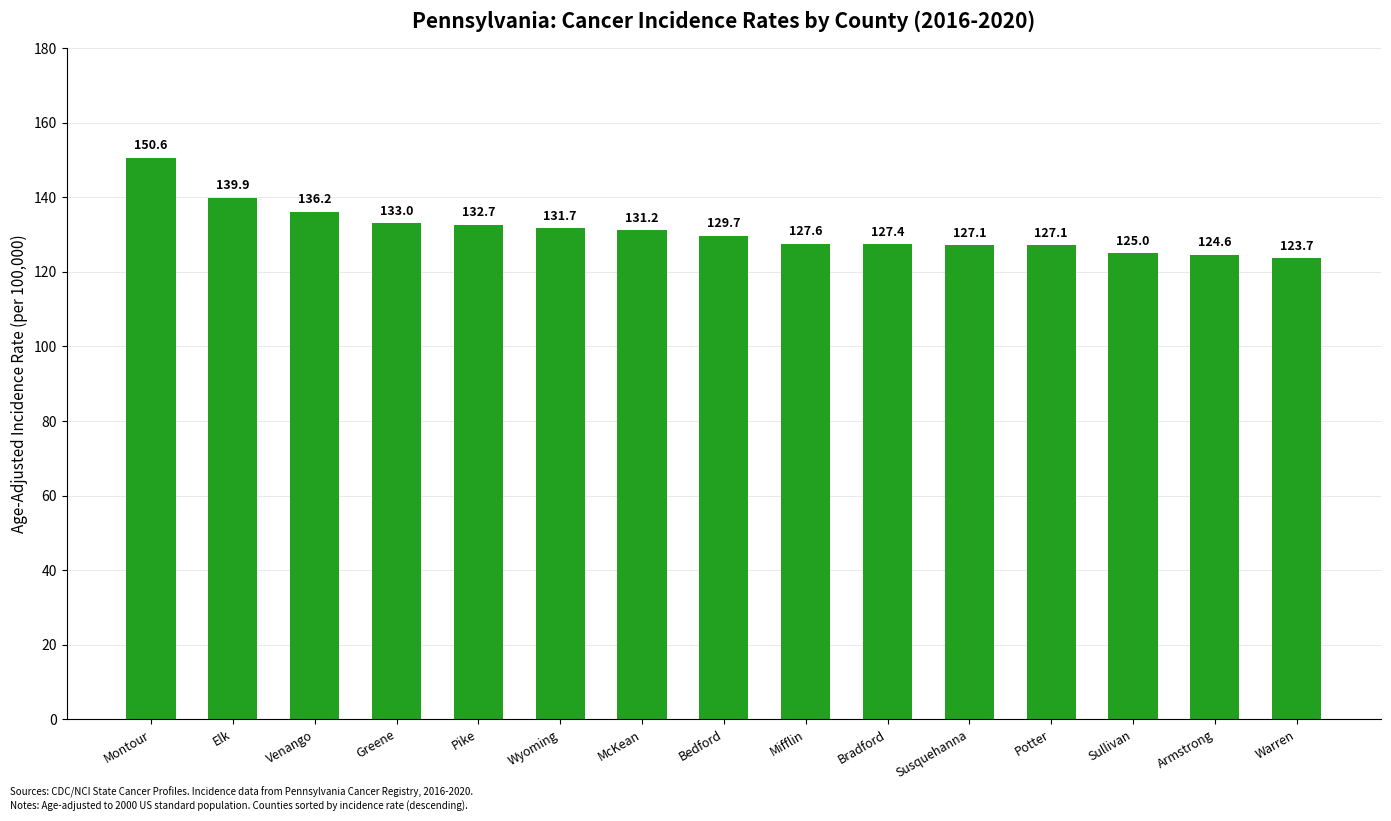

What is the sum of all values?

1967.5